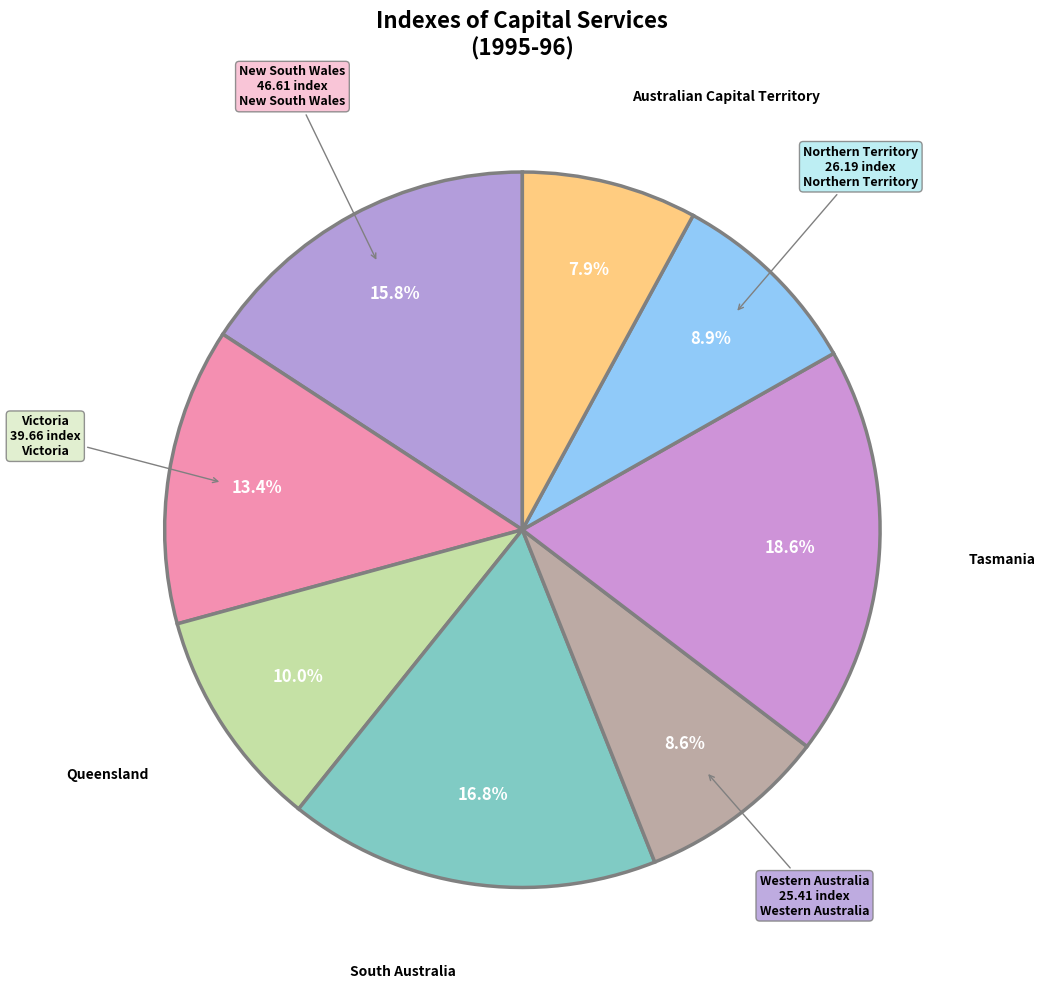

How many segments does this pie chart have?

8